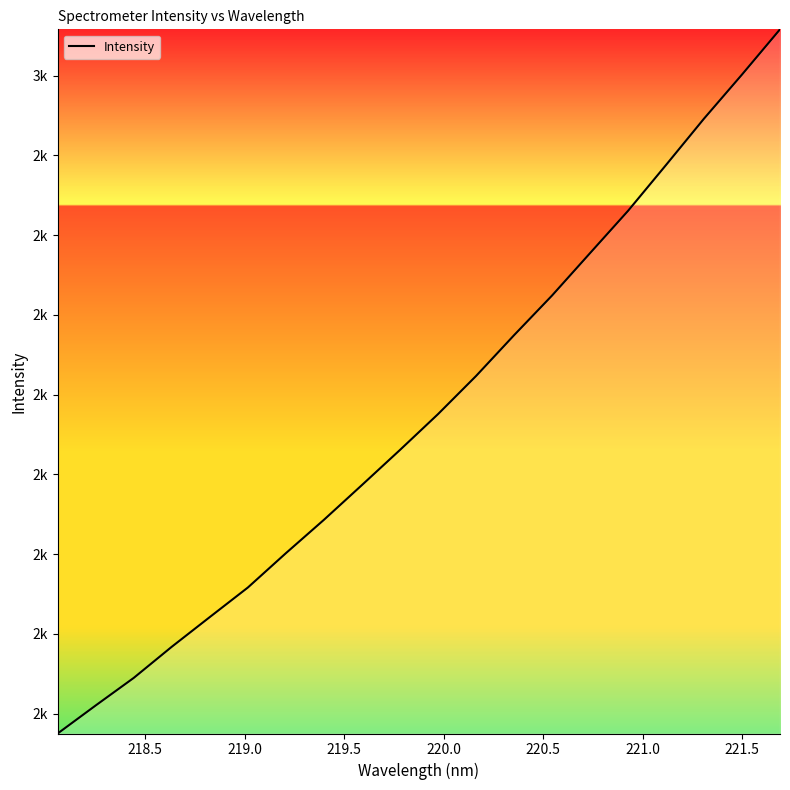

Does the chart display data point markers on the line(s)?

No